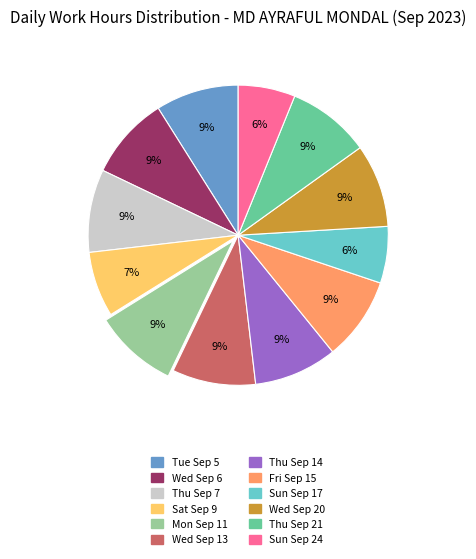

Is there a majority slice in this chart?

No